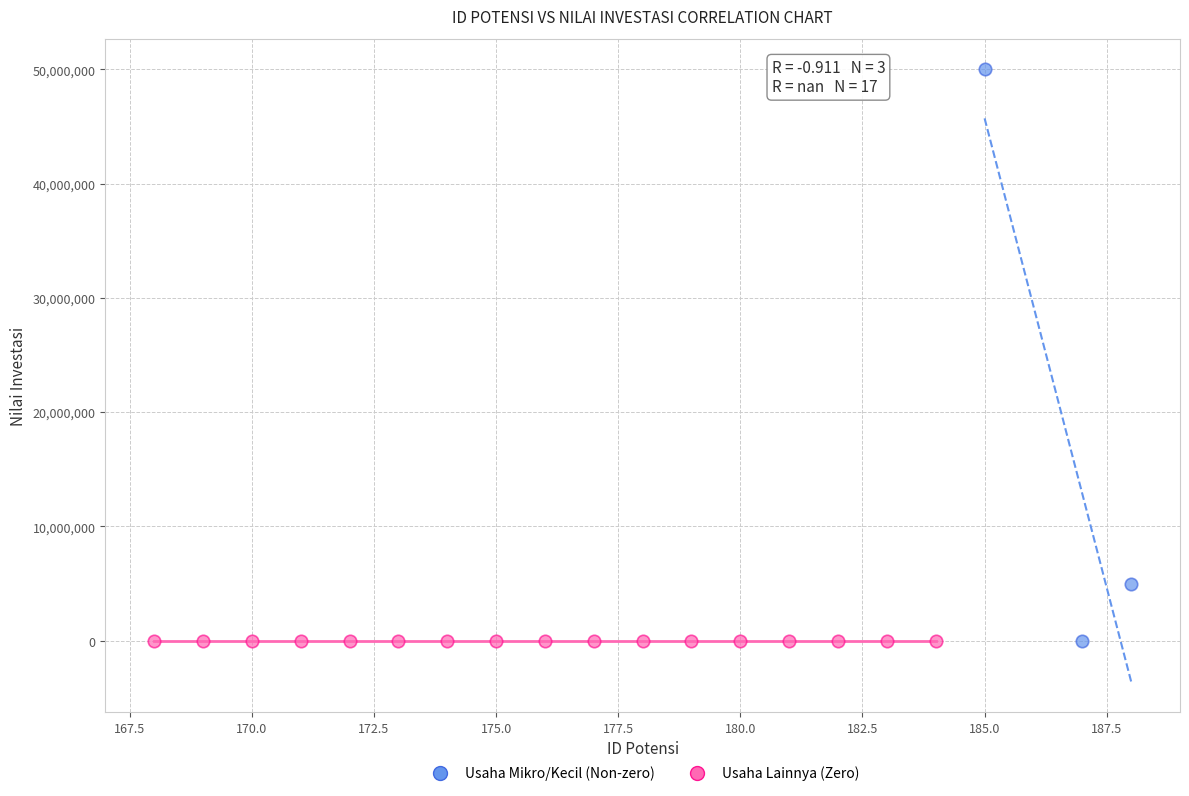

Which series contains the highest Y value?

Usaha Mikro/Kecil (Non-zero)